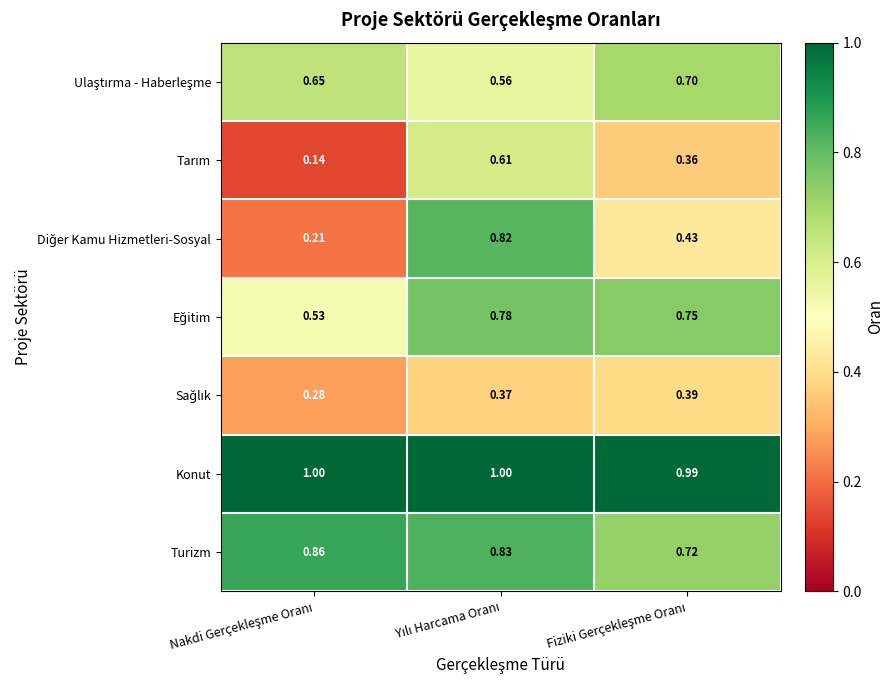

How many series are shown in this chart?

7